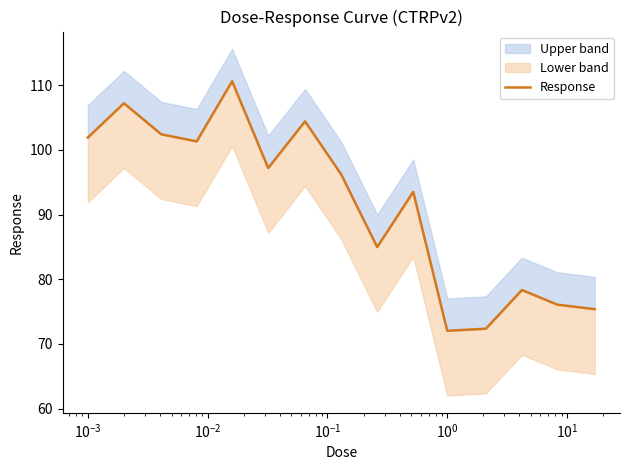

What is the difference between the maximum and second lowest values?

38.2